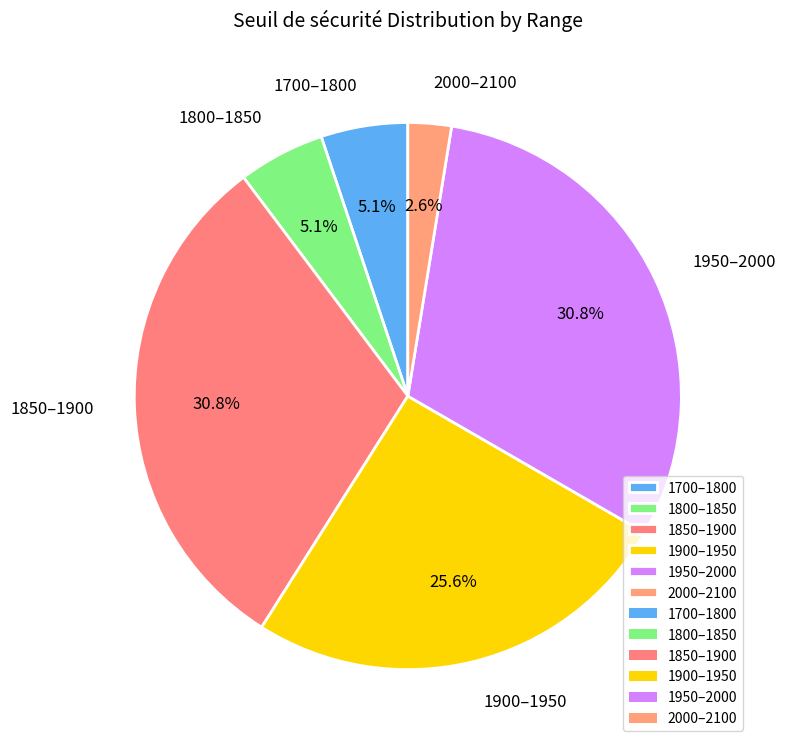

How much of the chart is everything except 2000–2100?

97.4%